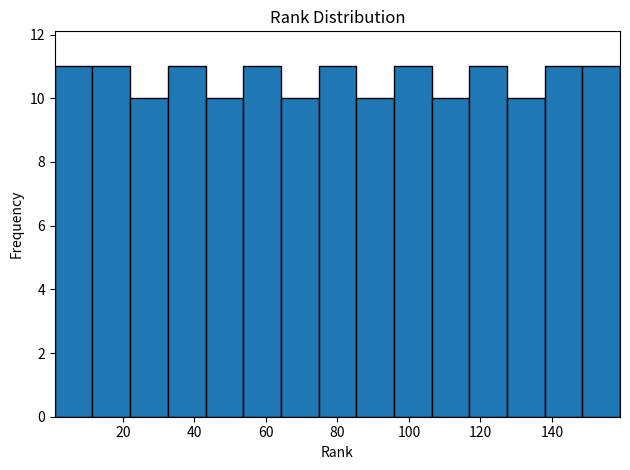

Reading left to right, transcribe this chart: for each bar, give the range it covers on the x-axis and its height. Neither the bar edges nor the heights are printed on the chart, so give them approximately, as read against the axes.

2 to 12: 11
12 to 22: 11
22 to 32: 10
32 to 44: 11
44 to 54: 10
54 to 64: 11
64 to 74: 10
74 to 86: 11
86 to 96: 10
96 to 106: 11
106 to 116: 10
116 to 128: 11
128 to 138: 10
138 to 148: 11
148 to 160: 11